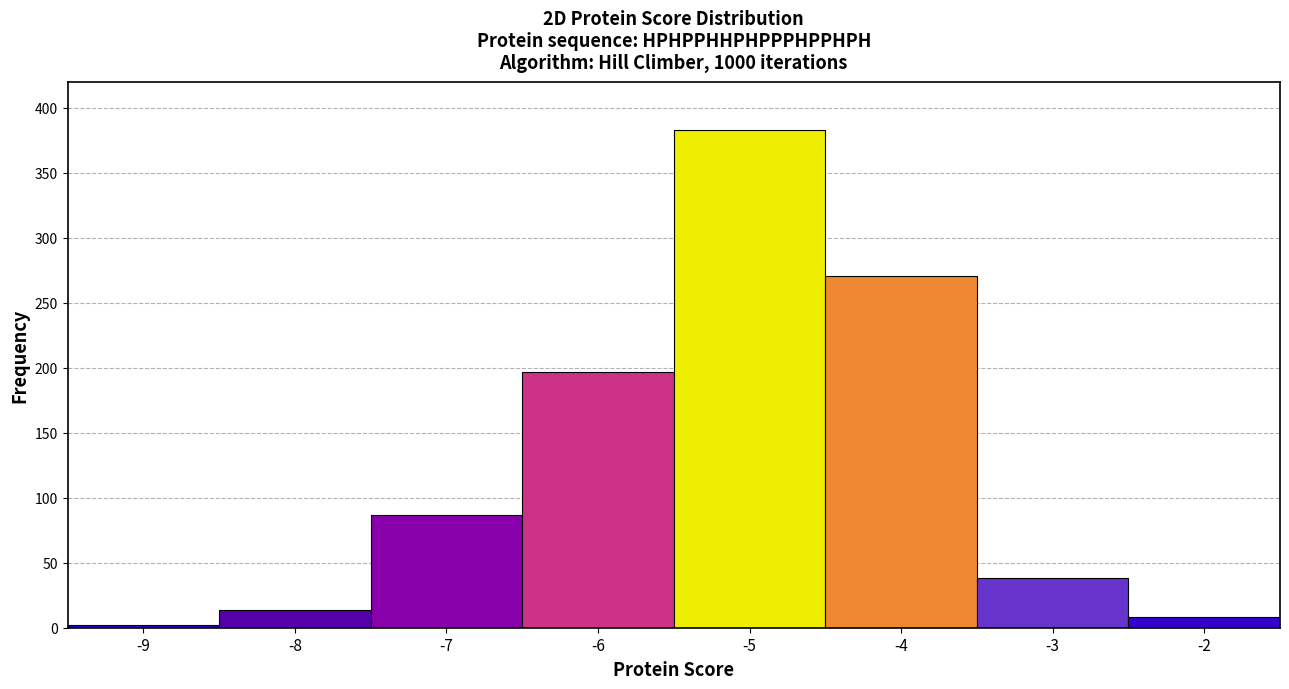

Reading left to right, transcribe all the data shown in this chart.

-9=2	-8=14	-7=87	-6=197	-5=383	-4=271	-3=38	-2=8